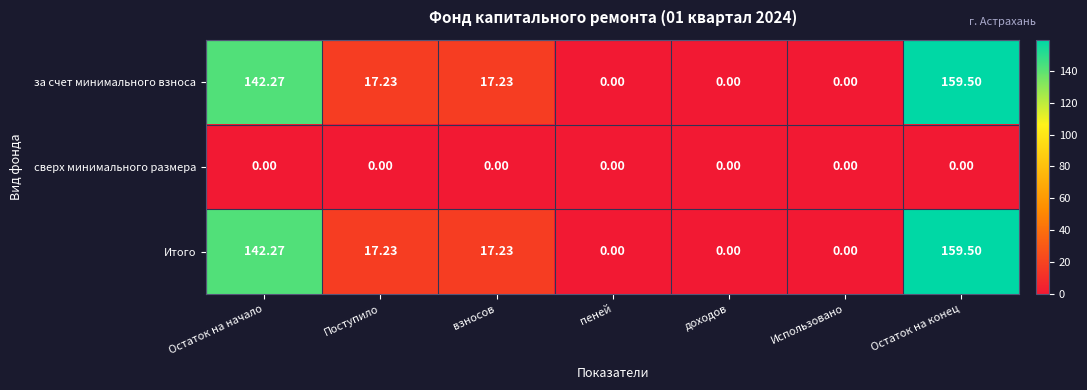

Where does the Итого series first go above 17?

Остаток на начало